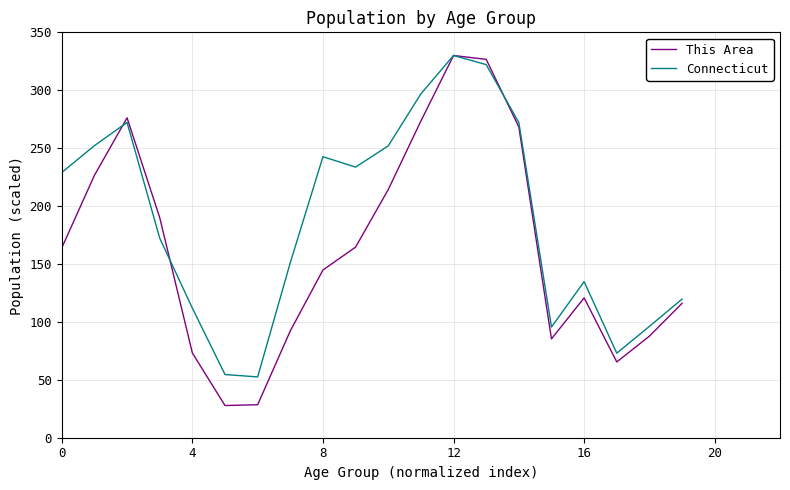

What is the difference between the second highest and minimum values in the This Area series?

298.9